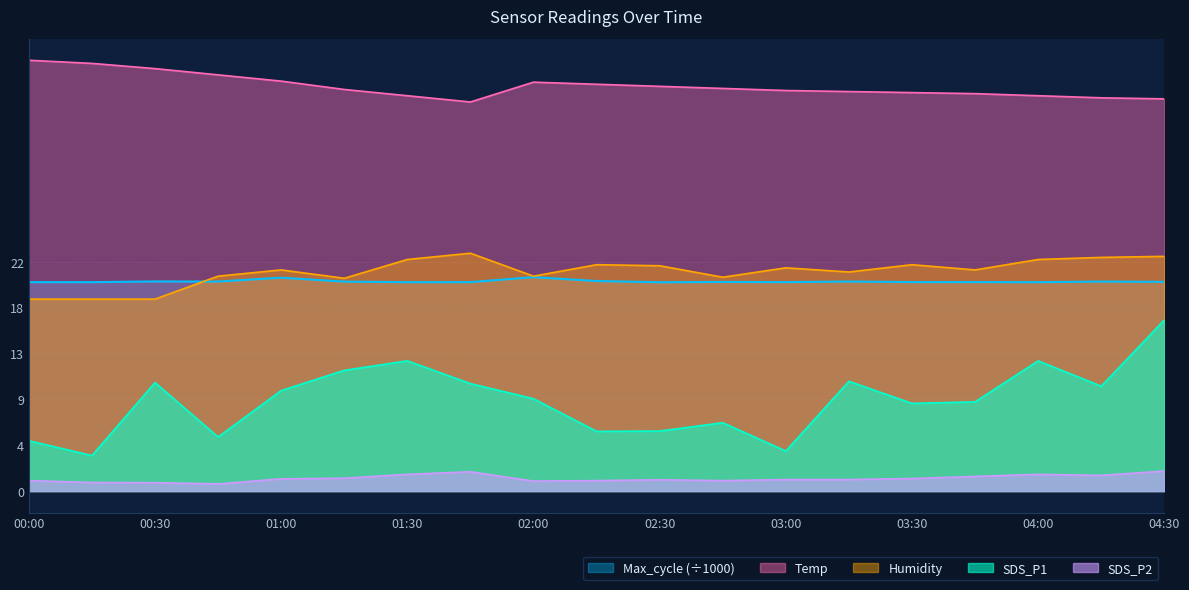

Rank the series by their maximum value, from lowest to highest.

SDS_P2, SDS_P1, Max_cycle (÷1000), Humidity, Temp